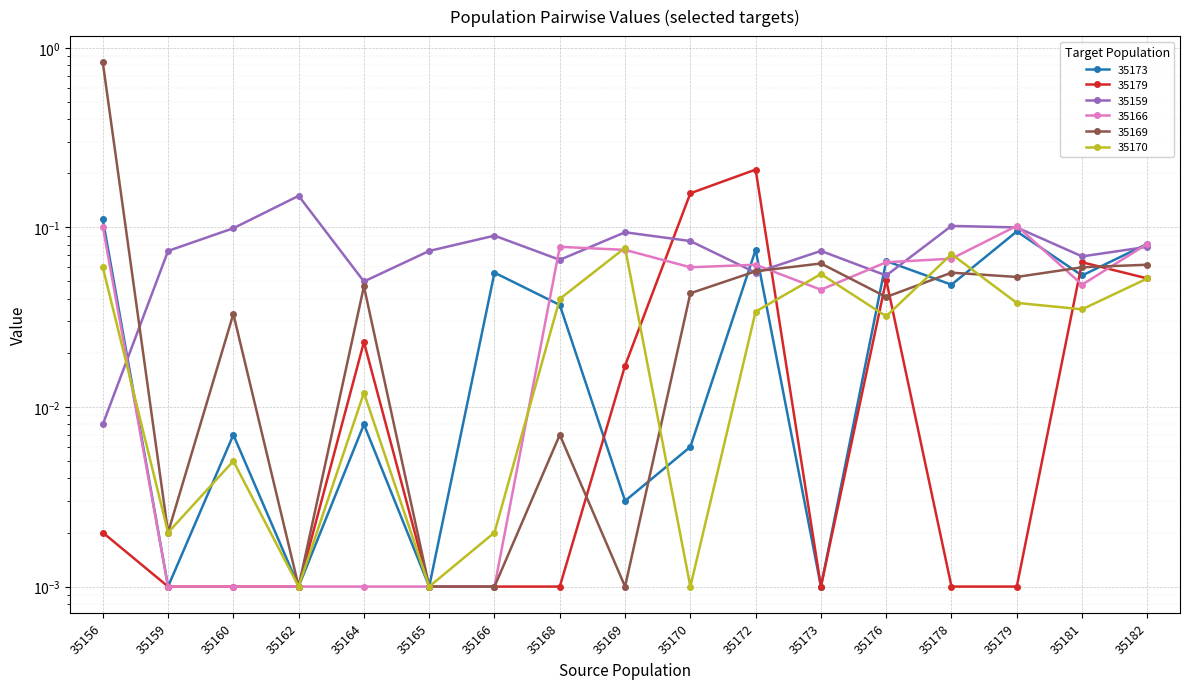

Reading left to right, transcribe all the data shown in this chart.

35173: 35156=0.1	35159=0.0	35160=0.0	35162=0.0	35164=0.0	35165=0.0	35166=0.1	35168=0.0	35169=0.0	35170=0.0	35172=0.1	35173=0.0	35176=0.1	35178=0.0	35179=0.1	35181=0.1	35182=0.1
35179: 35156=0.0	35159=0.0	35160=0.0	35162=0.0	35164=0.0	35165=0.0	35166=0.0	35168=0.0	35169=0.0	35170=0.2	35172=0.2	35173=0.0	35176=0.1	35178=0.0	35179=0.0	35181=0.1	35182=0.1
35159: 35156=0.0	35159=0.1	35160=0.1	35162=0.1	35164=0.1	35165=0.1	35166=0.1	35168=0.1	35169=0.1	35170=0.1	35172=0.1	35173=0.1	35176=0.1	35178=0.1	35179=0.1	35181=0.1	35182=0.1
35166: 35156=0.1	35159=0.0	35160=0.0	35162=0.0	35164=0.0	35165=0.0	35166=0.0	35168=0.1	35169=0.1	35170=0.1	35172=0.1	35173=0.0	35176=0.1	35178=0.1	35179=0.1	35181=0.0	35182=0.1
35169: 35156=0.8	35159=0.0	35160=0.0	35162=0.0	35164=0.0	35165=0.0	35166=0.0	35168=0.0	35169=0.0	35170=0.0	35172=0.1	35173=0.1	35176=0.0	35178=0.1	35179=0.1	35181=0.1	35182=0.1
35170: 35156=0.1	35159=0.0	35160=0.0	35162=0.0	35164=0.0	35165=0.0	35166=0.0	35168=0.0	35169=0.1	35170=0.0	35172=0.0	35173=0.1	35176=0.0	35178=0.1	35179=0.0	35181=0.0	35182=0.1